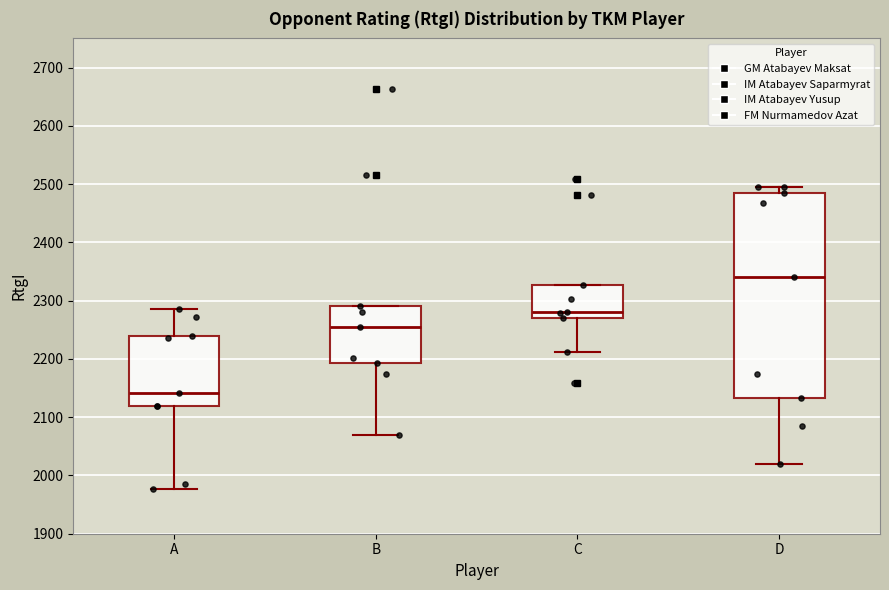

Reading left to right, transcribe this box plot: for each box, give where its median line is, the range the box spans, and where its two whiskers end, as read against the y-axis. The values are not printed on the chart, so give them approximately, as read against the axis.

A: median 2140, box 2120 to 2240, whiskers 1980 to 2290
B: median 2250, box 2190 to 2290, whiskers 2070 to 2290
C: median 2280, box 2270 to 2330, whiskers 2210 to 2330
D: median 2340, box 2130 to 2490, whiskers 2020 to 2500